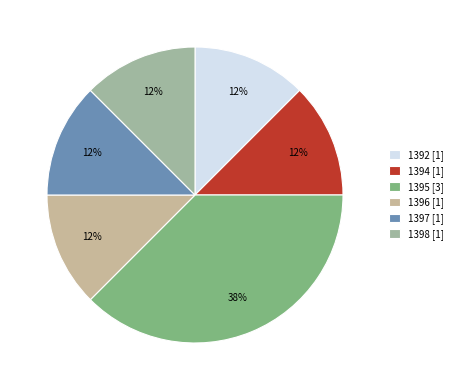

Is it true that 1396 is 12% of the pie?

True